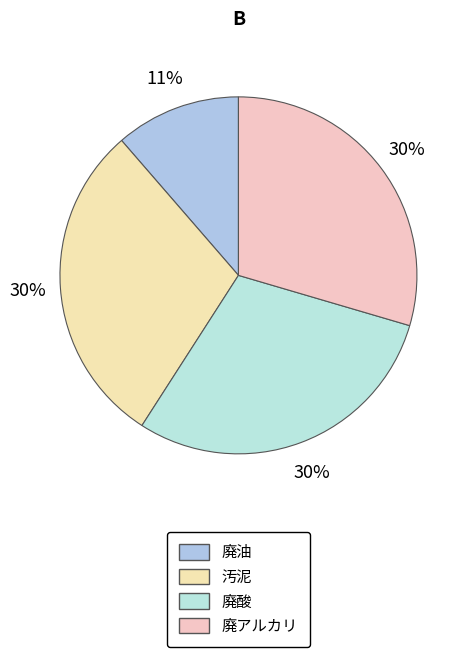

To the nearest percent, what is the average slice percentage?

25%